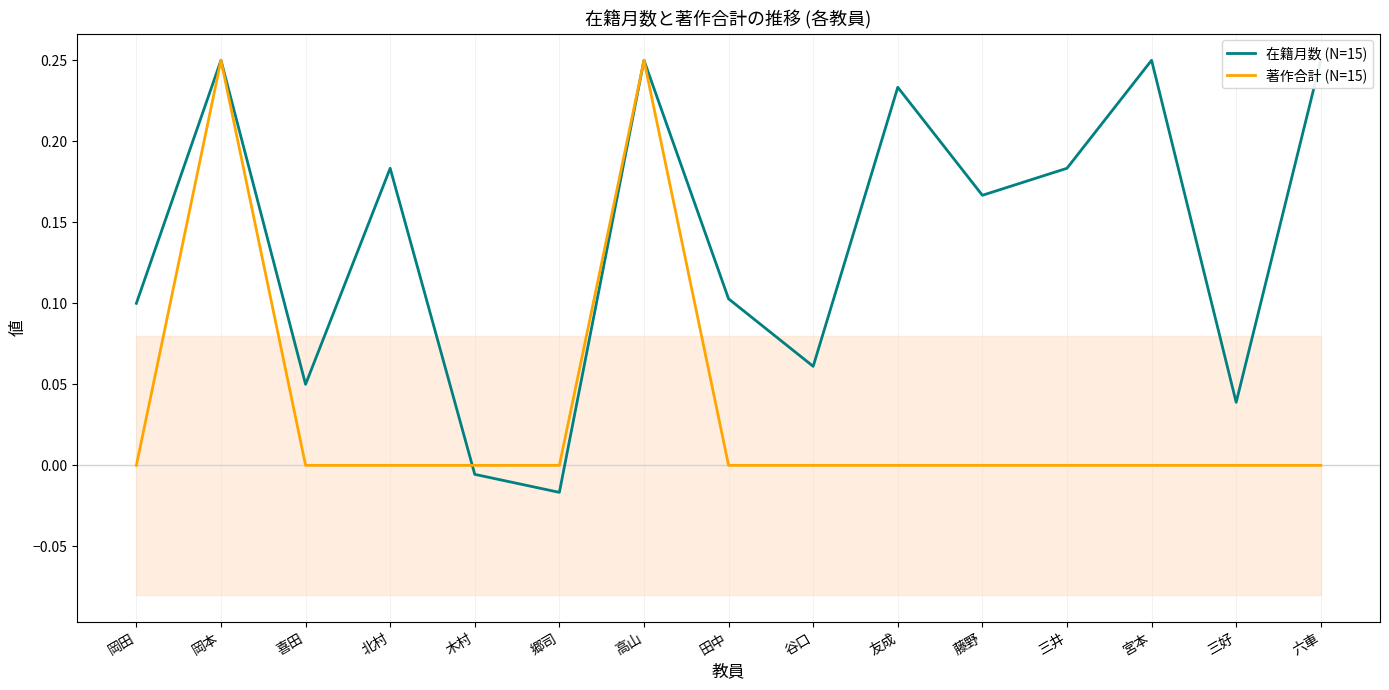

What are all the series names shown in the legend?

在籍月数 (N=15), 著作合計 (N=15)